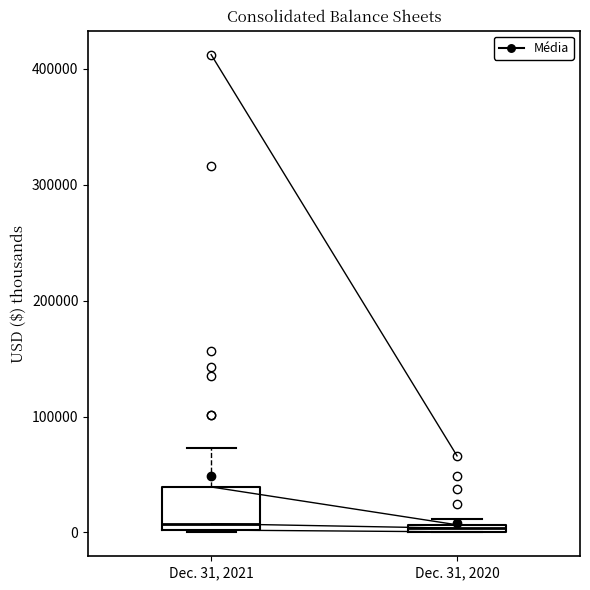

Where is the lower edge of the box for Dec. 31, 2021 on the y-axis? The values are not printed on the chart, so give them approximately, as read against the axis.

0